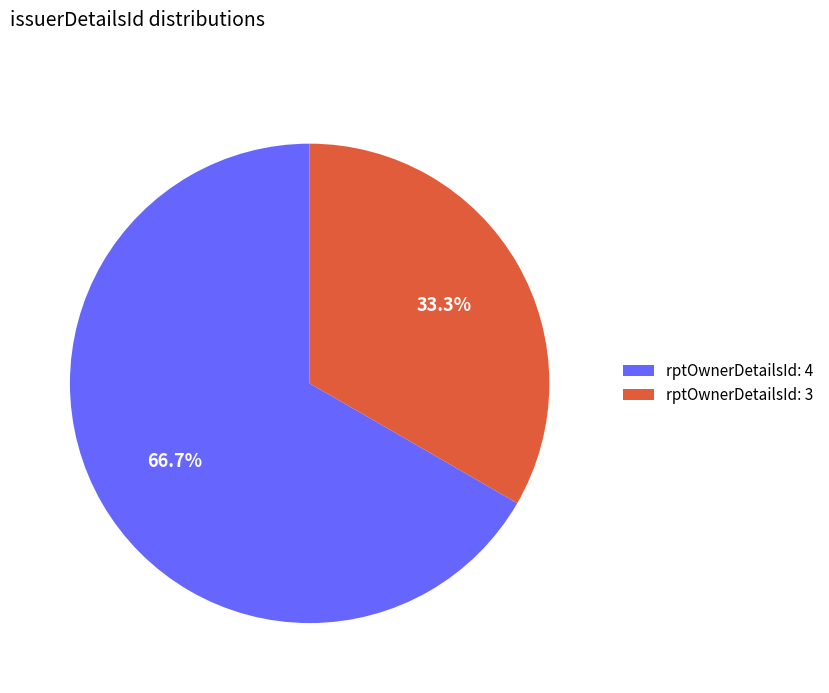

What is the largest slice in the pie chart?

rptOwnerDetailsId: 4